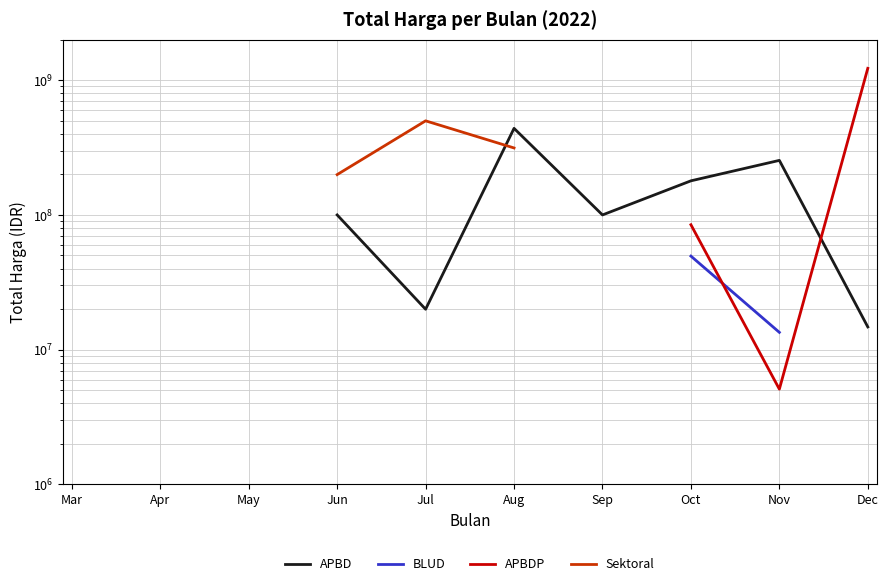

What is the value of the Sektoral point at the 4th from the left?

199200000.0